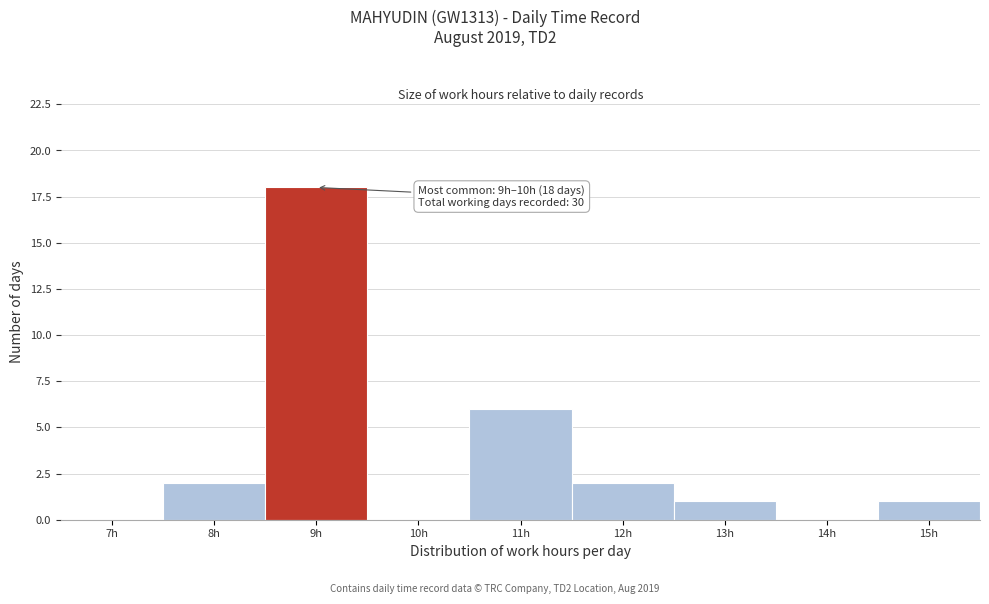

Reading right to left, what are all the values shown in this chart?

15h=1	14h=0	13h=1	12h=2	11h=6	10h=0	9h=18	8h=2	7h=0